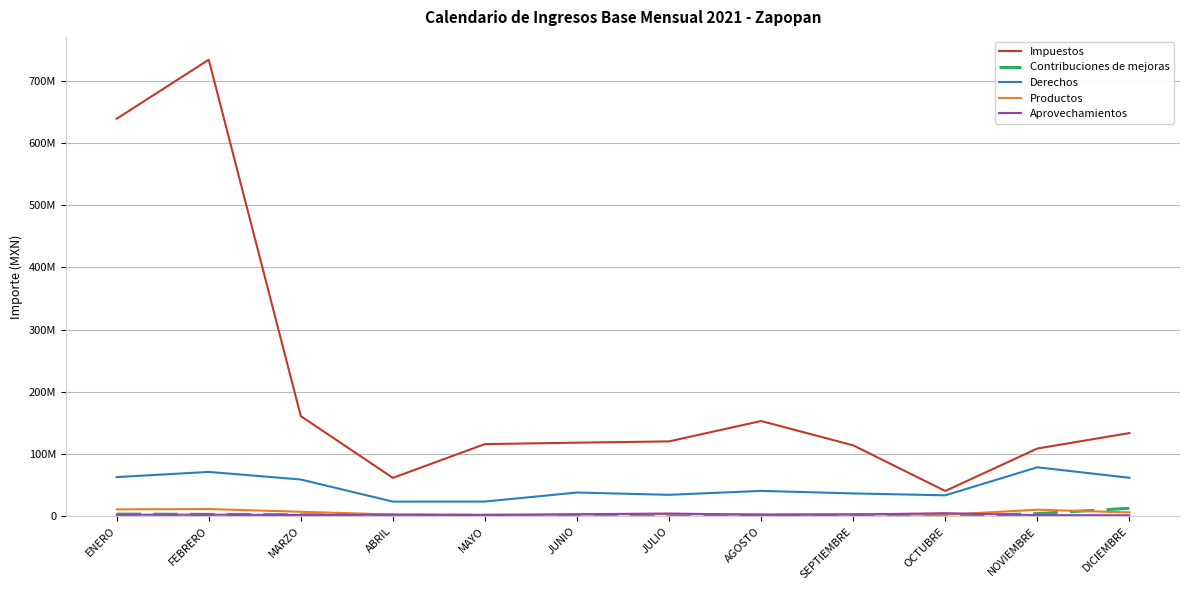

True or false: Derechos has a value of 71296697.6 at FEBRERO.

True